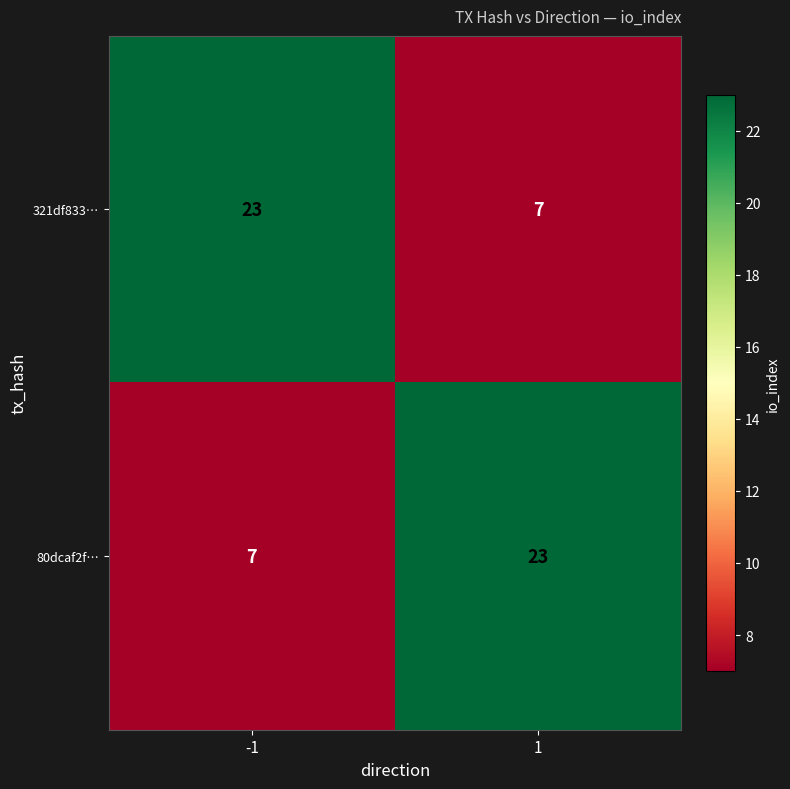

What is the smallest value displayed?

7